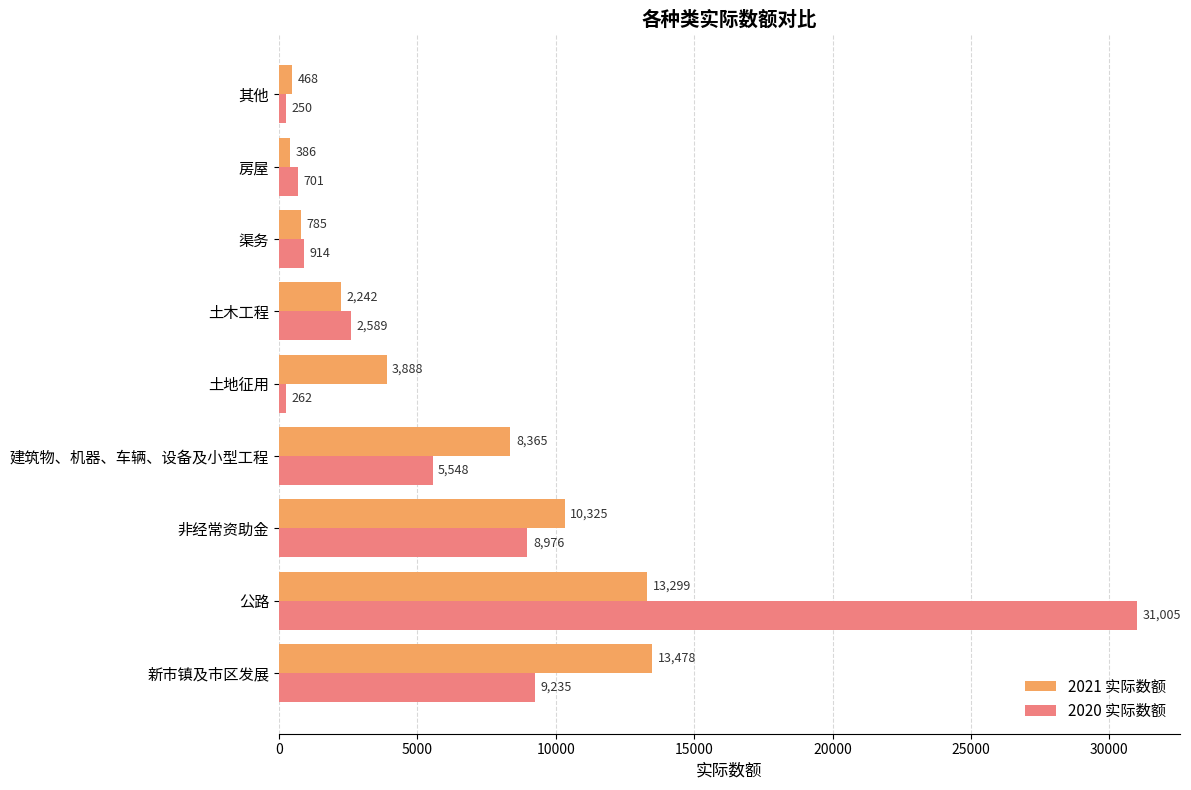

Rank the categories by 2021 实际数额 value from highest to lowest.

新市镇及市区发展, 公路, 非经常资助金, 建筑物、机器、车辆、设备及小型工程, 土地征用, 土木工程, 渠务, 其他, 房屋